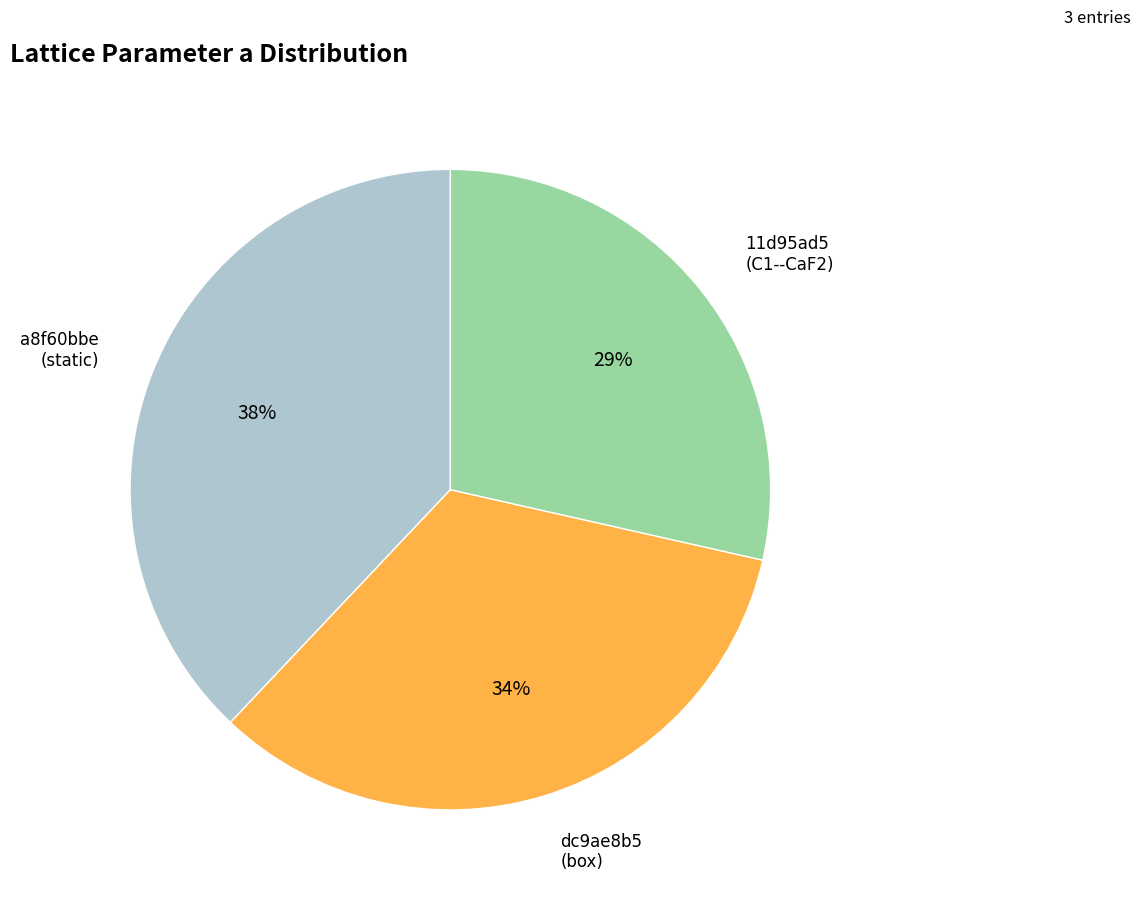

Does any single category account for the majority?

No